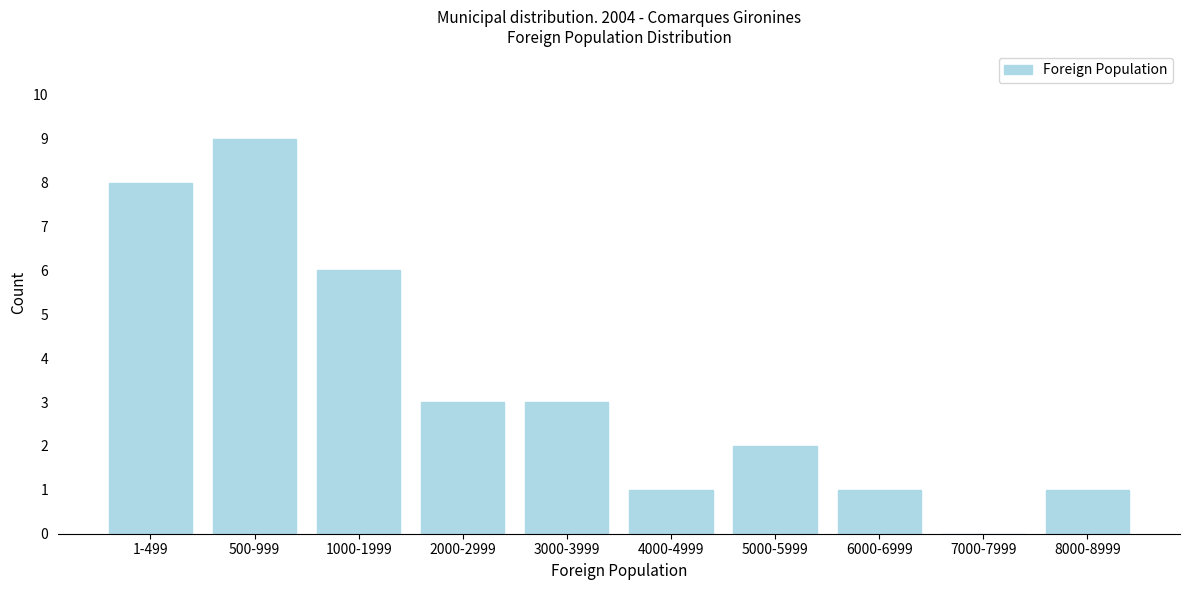

Reading right to left, transcribe all the data shown in this chart.

8000-8999=1	7000-7999=0	6000-6999=1	5000-5999=2	4000-4999=1	3000-3999=3	2000-2999=3	1000-1999=6	500-999=9	1-499=8